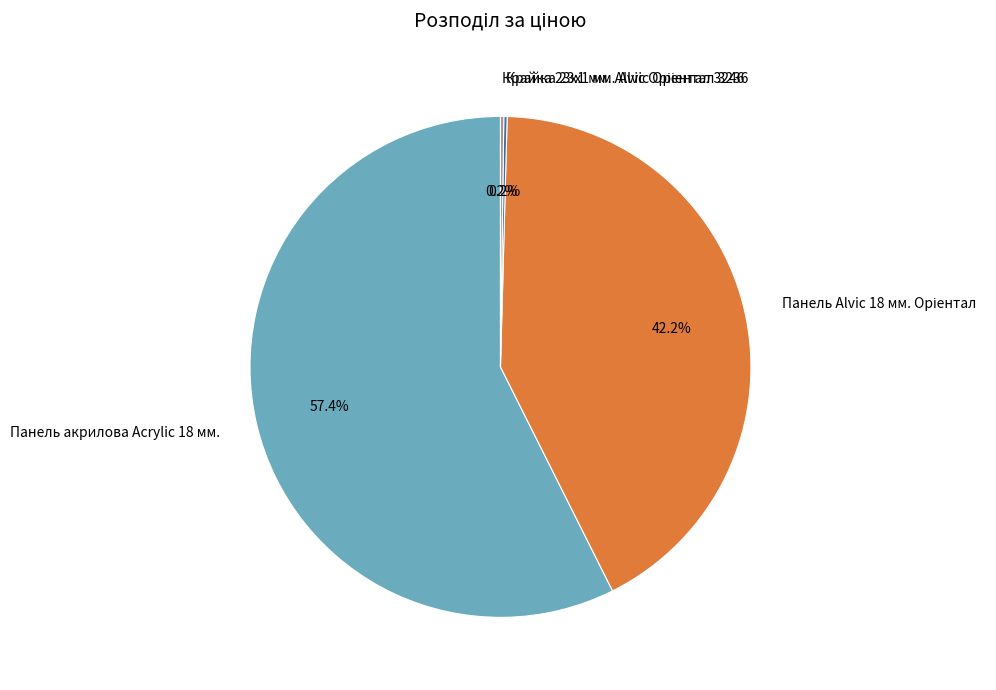

What is the largest slice in the pie chart?

Панель акрилова Acrylic 18 мм.